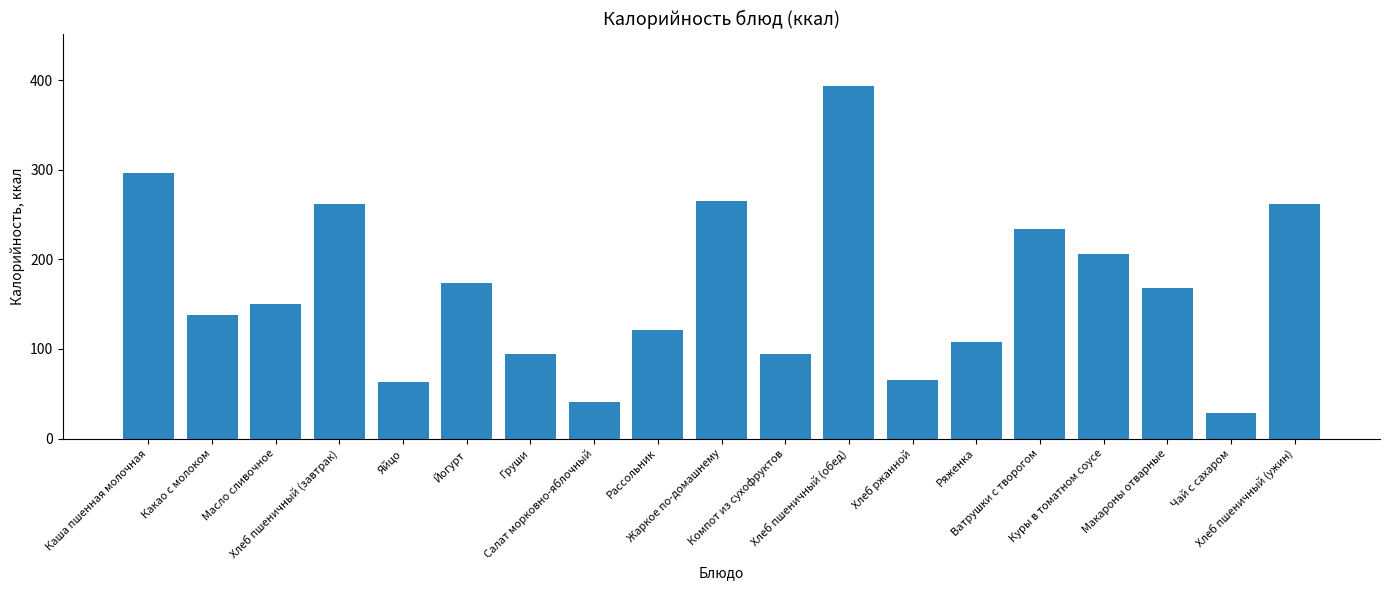

The chart shows a value of 120.8 at Рассольник. True or false?

True